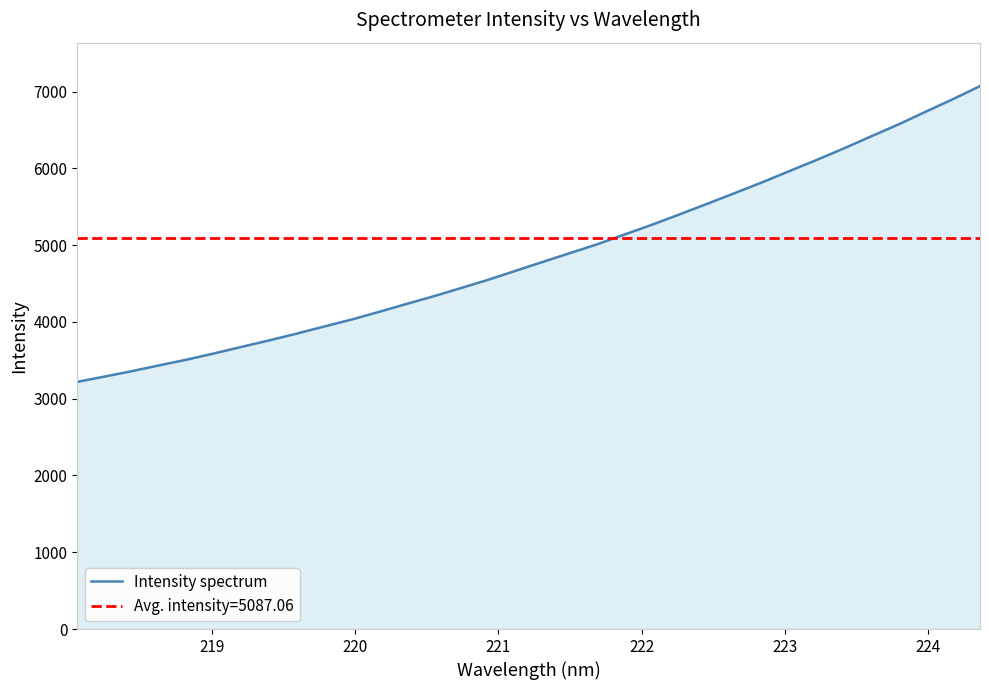

The chart shows a value of 12384.2 at 33. True or false?

False